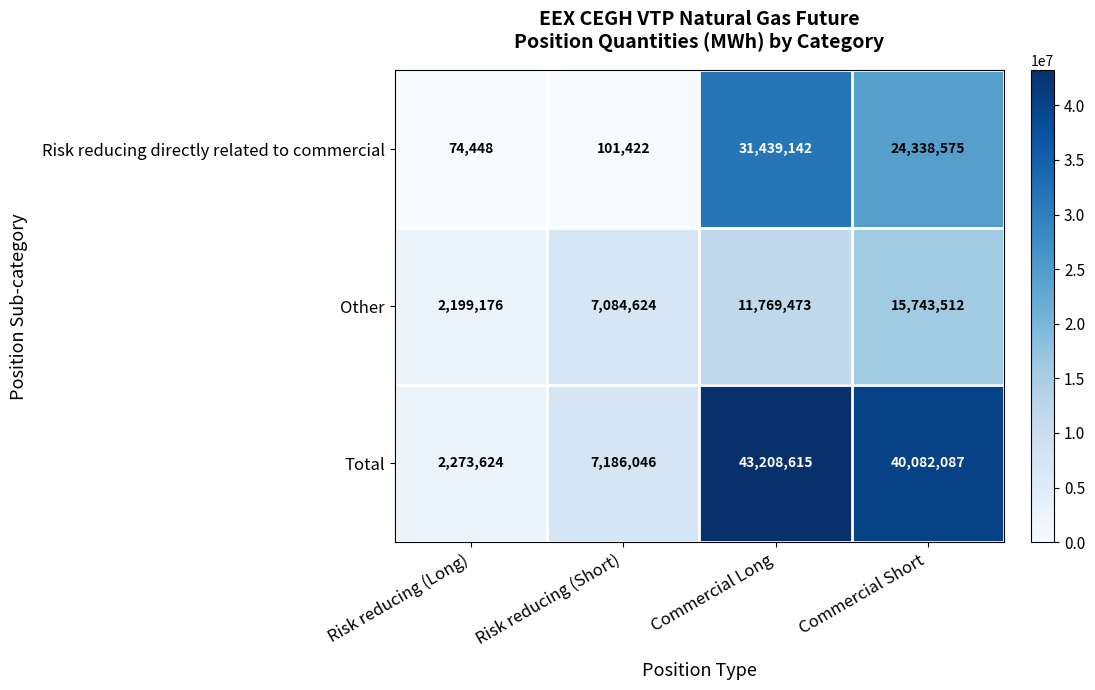

At which label is Risk reducing directly related to commercial closest to 15756795?

Commercial Short